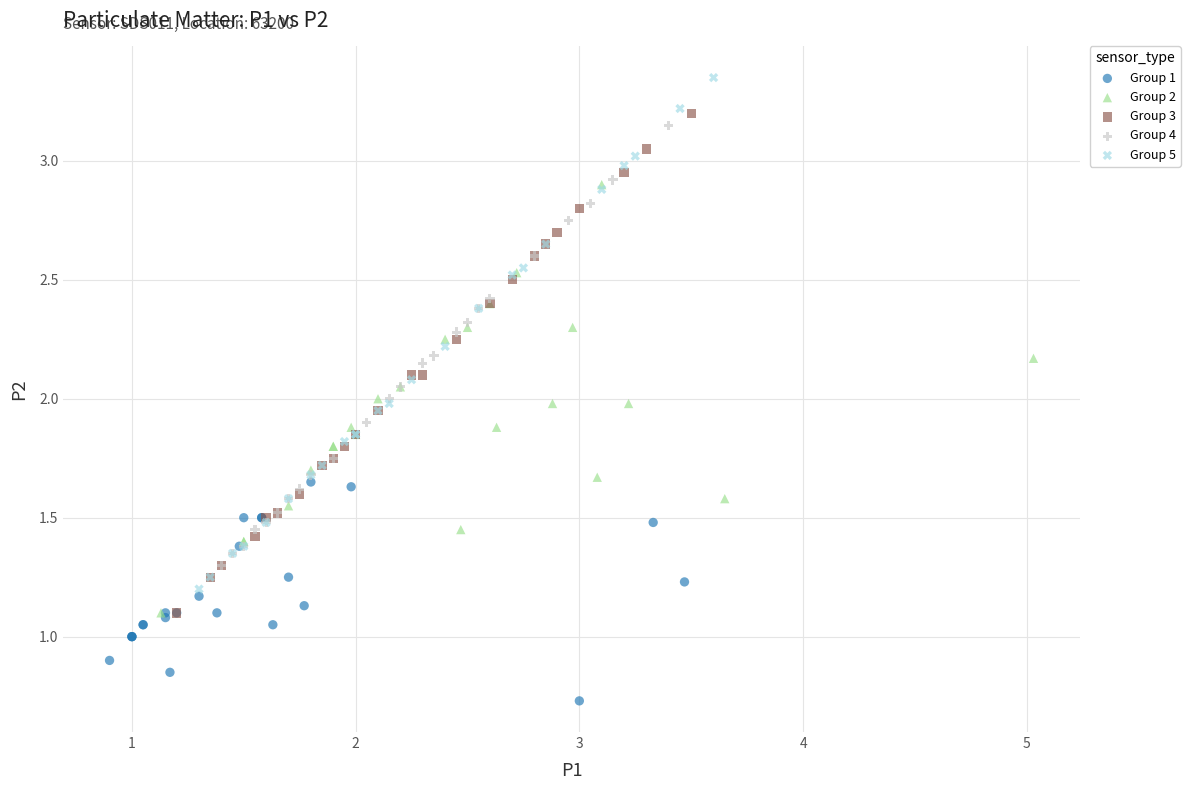

Which series contains the lowest Y value?

Group 1